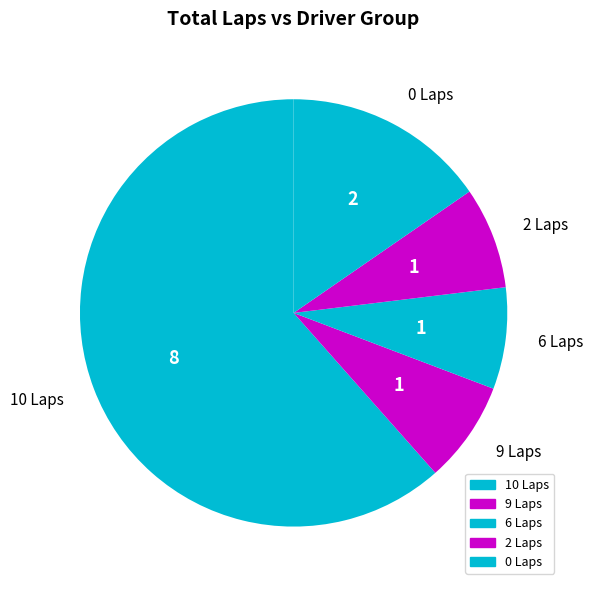

Is 10 Laps the majority of the pie?

Yes